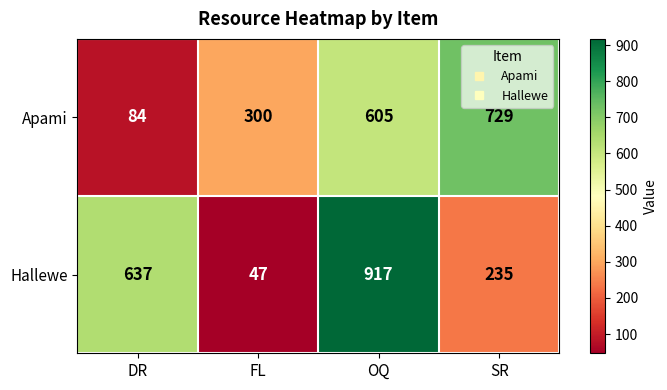

List the series in order of their overall mean, lowest first.

Apami, Hallewe